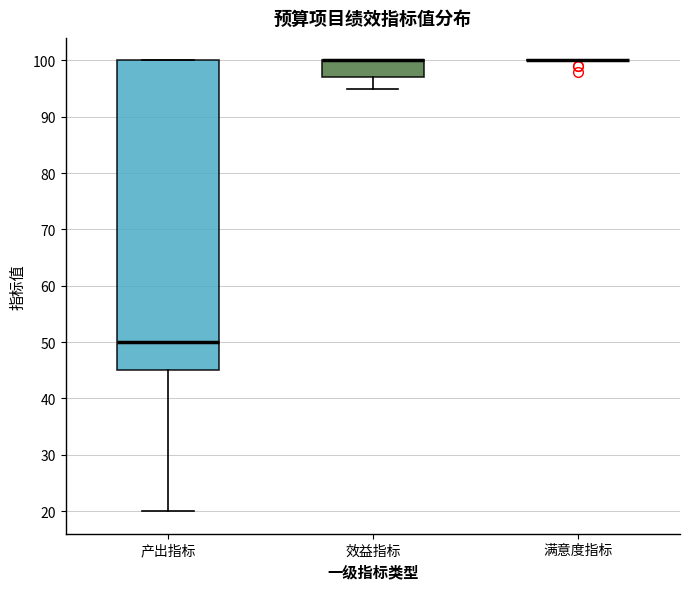

Which box is the tallest, from its lower edge to its upper edge?

产出指标